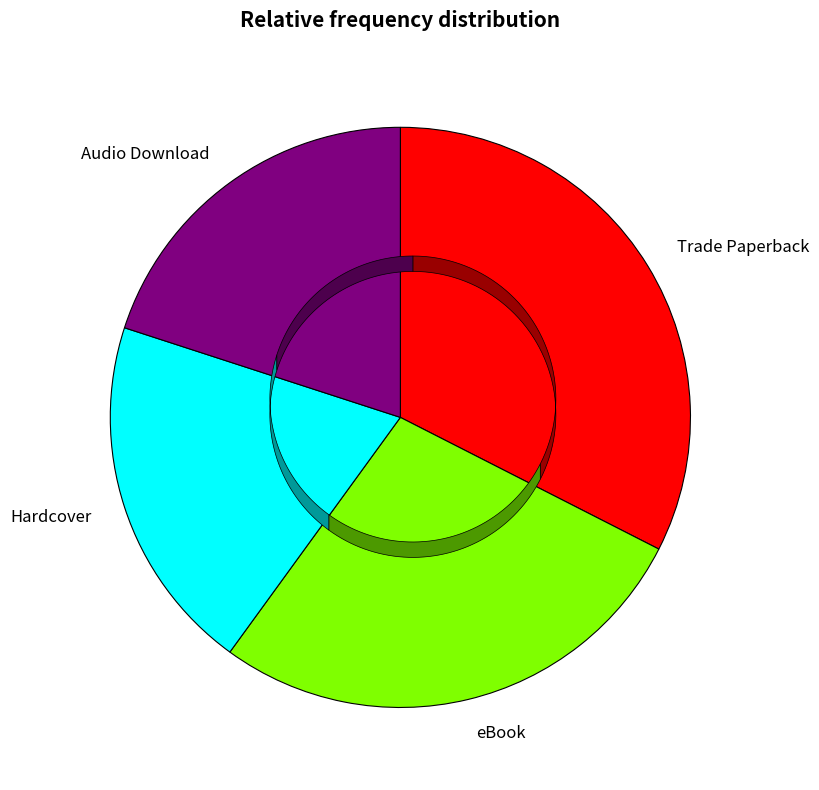

Do Hardcover and Audio Download together represent more than half of the pie?

No